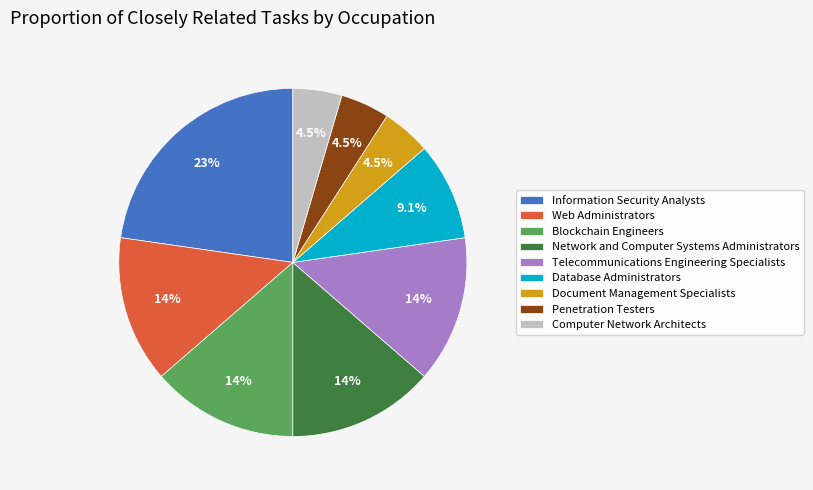

How many slices are in this pie chart?

9